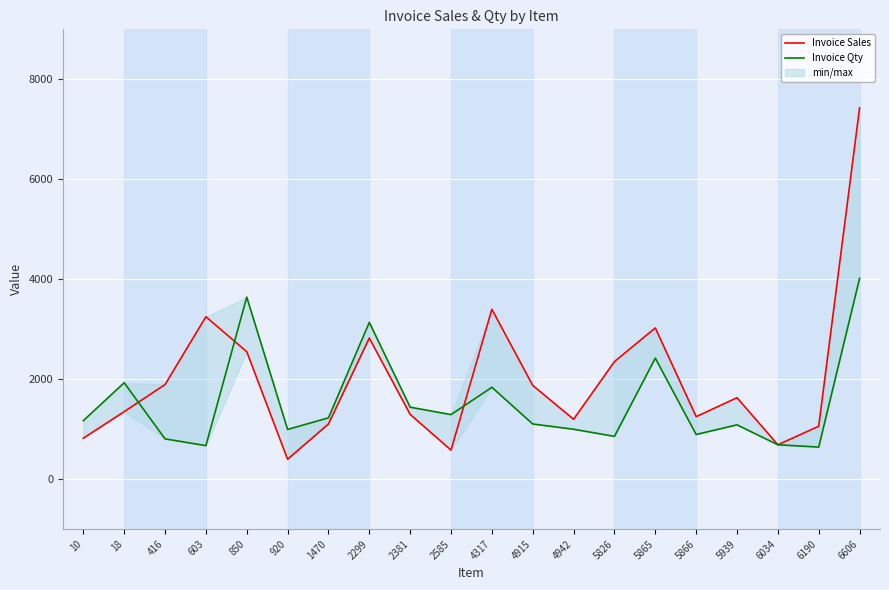

Which series has the largest range (max minus min)?

Invoice Sales